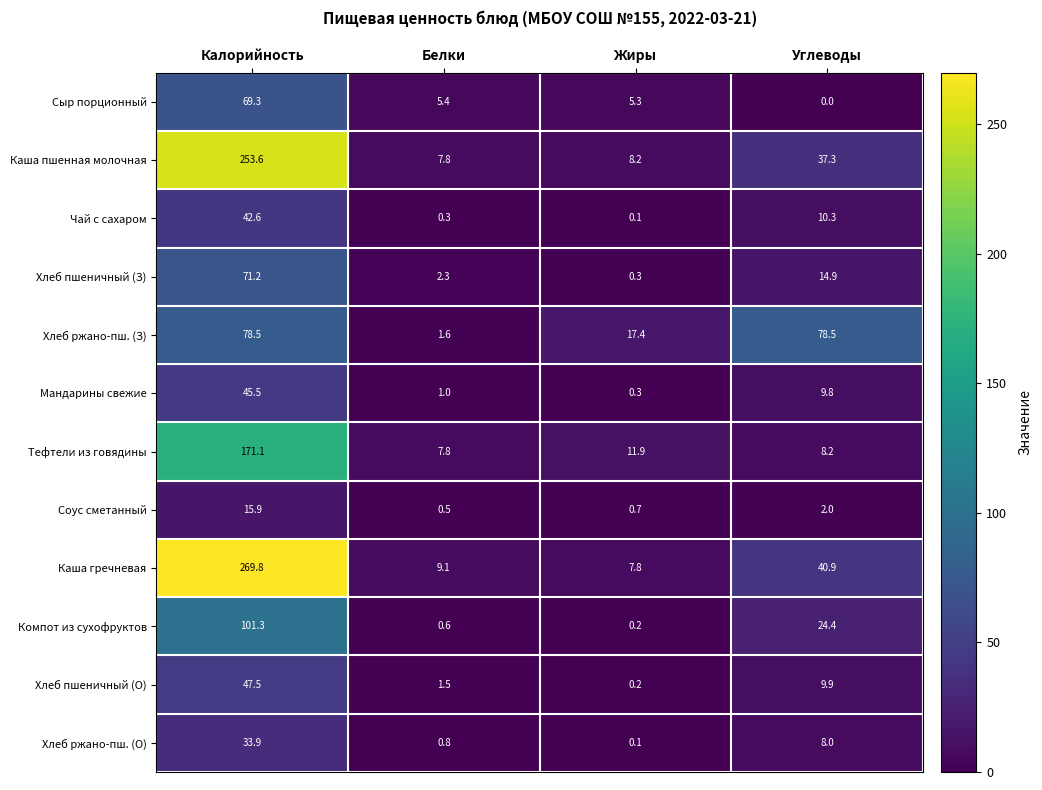

What is the maximum value shown in the chart?

269.8